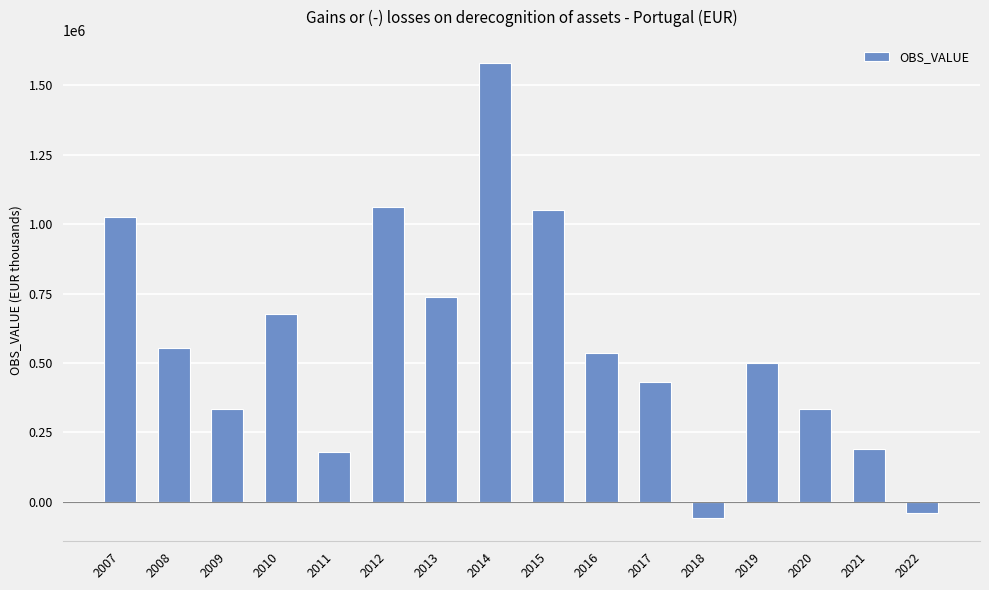

How many values are below zero?

2